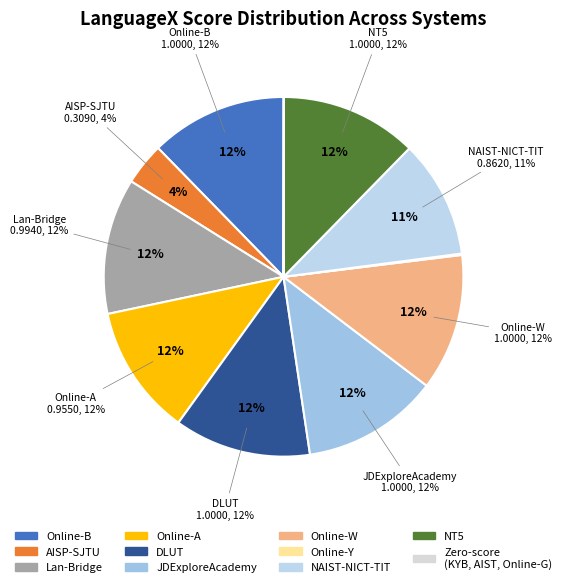

Do DLUT and NAIST-NICT-TIT together represent more than half of the pie?

No